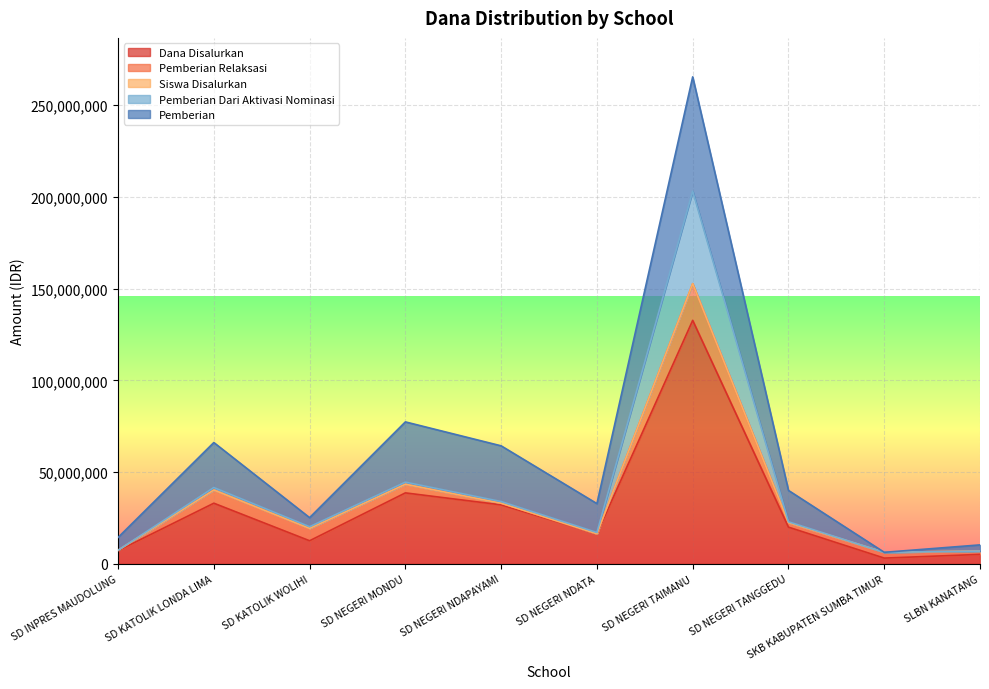

Which has a higher value, SD NEGERI NDAPAYAMI or SD NEGERI TAIMANU?

SD NEGERI TAIMANU